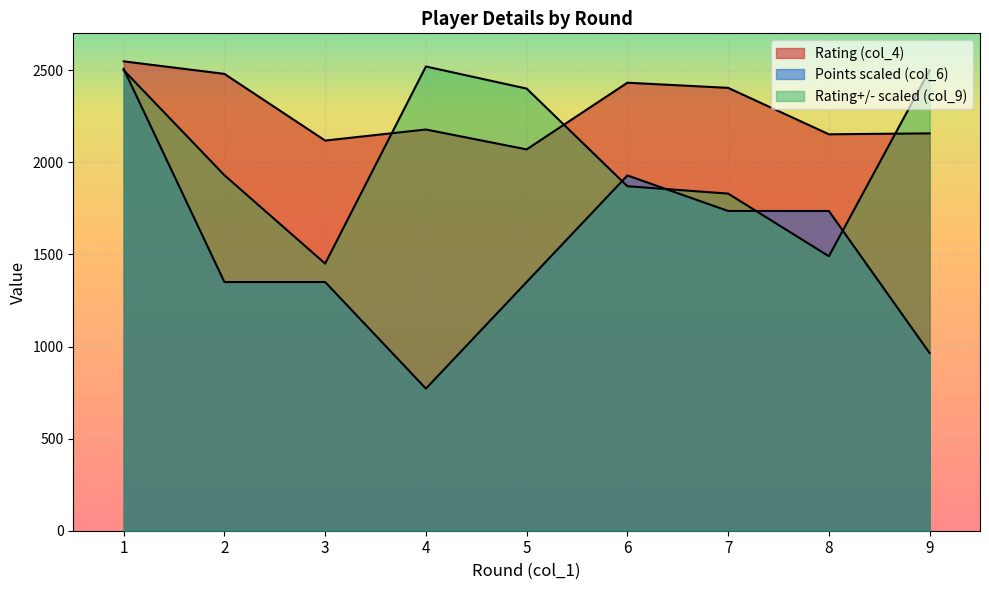

Rank the series by their maximum value, from highest to lowest.

Rating (col_4), Rating+/- (col_9), Points (col_6)